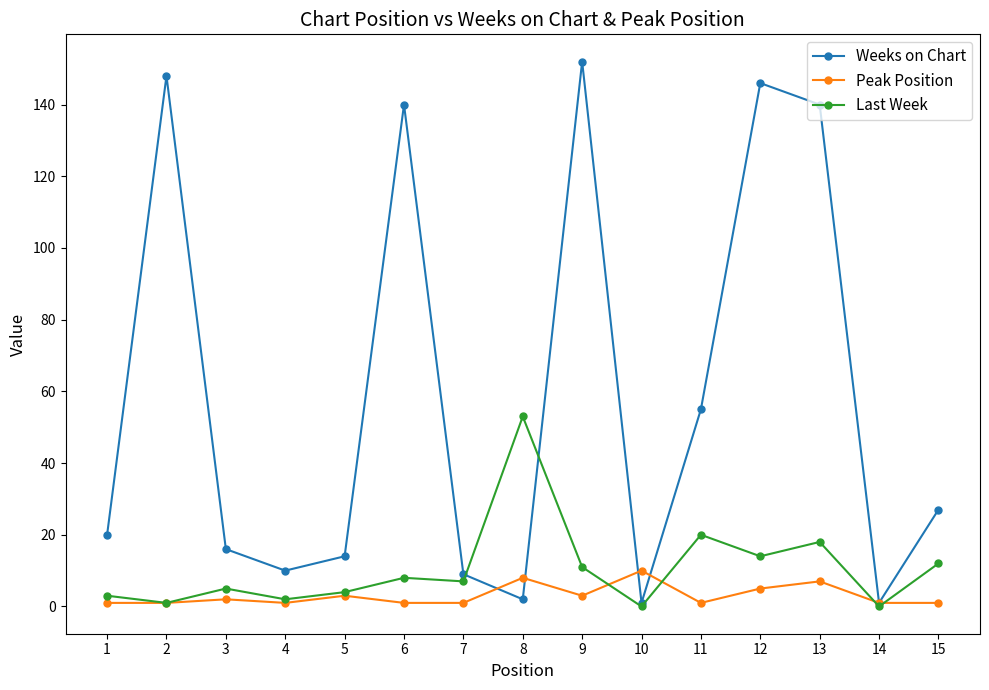

List the series in order of their peak value, lowest first.

Peak Position, Last Week, Weeks on Chart